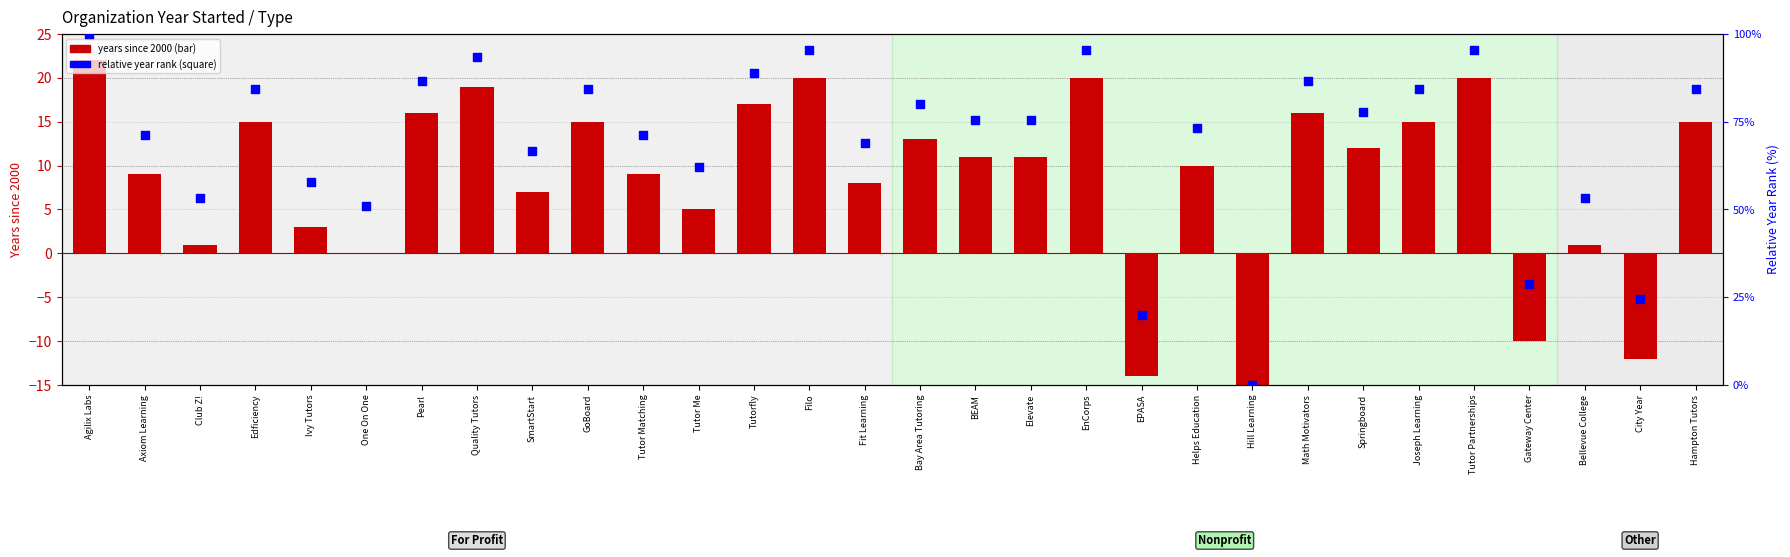

At how many categories does at least one series exceed 89?

5